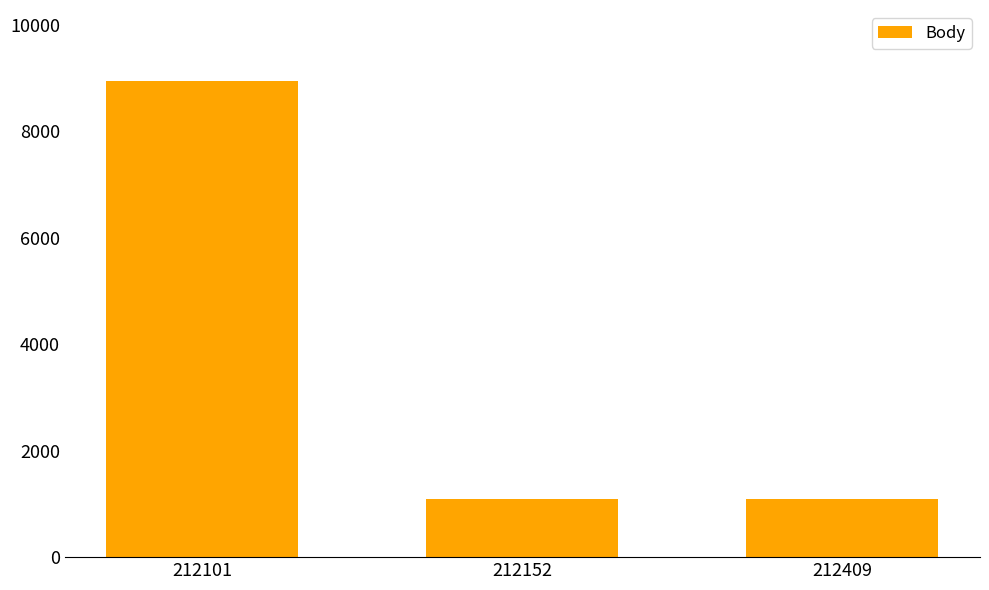

What is the ratio of the value at 212409 to the value at 212152?

1.0